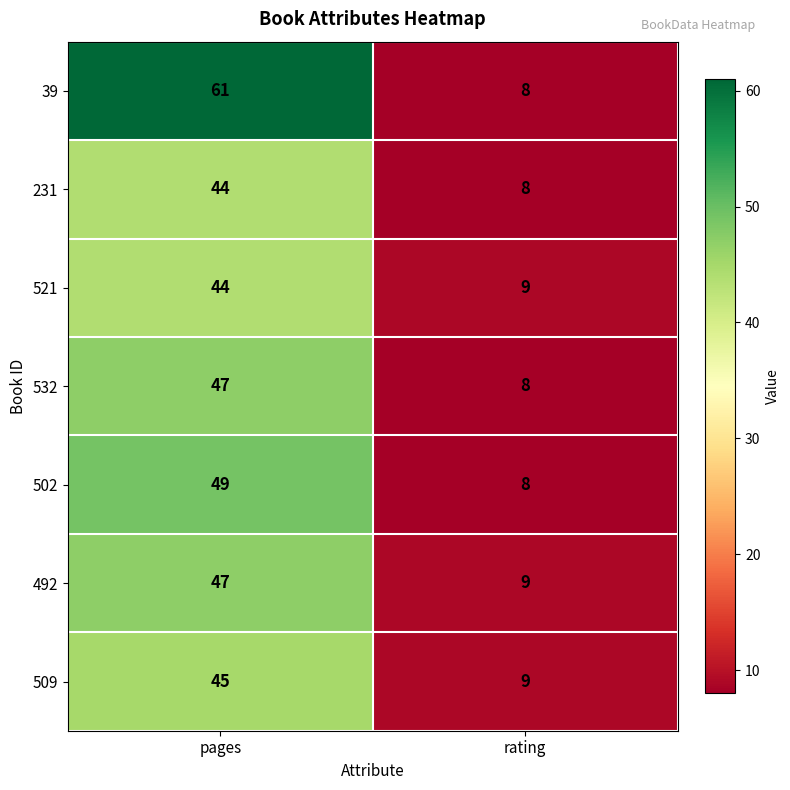

What is the difference between the maximum and minimum values in the 532 series?

39